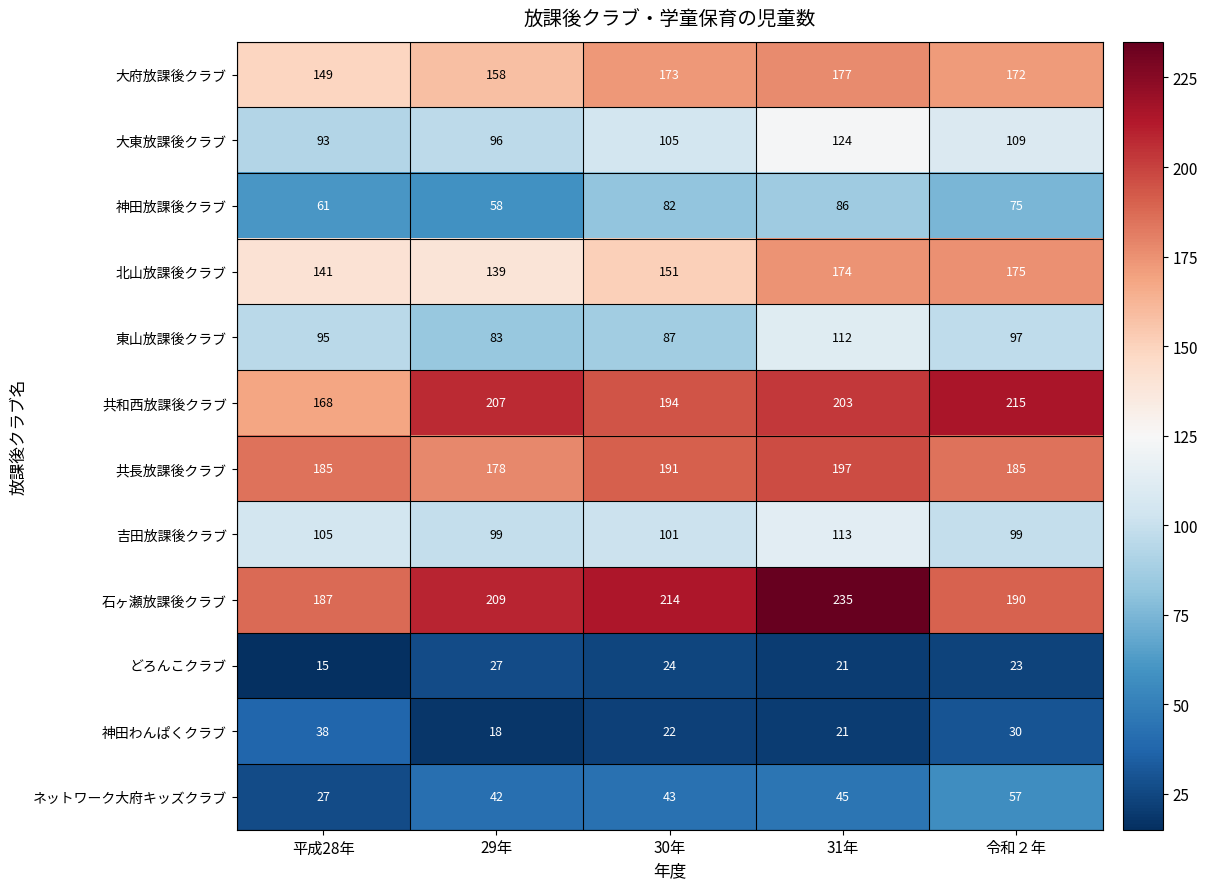

Which category has the lowest value across all series?

平成28年